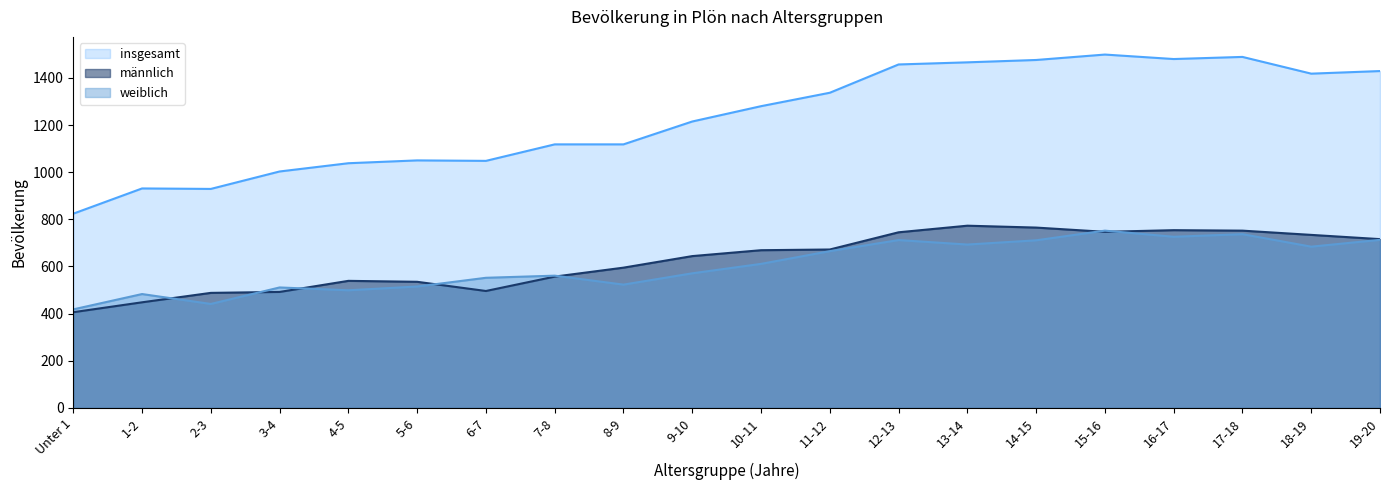

True or false: insgesamt has more than 0 interior local peaks.

True